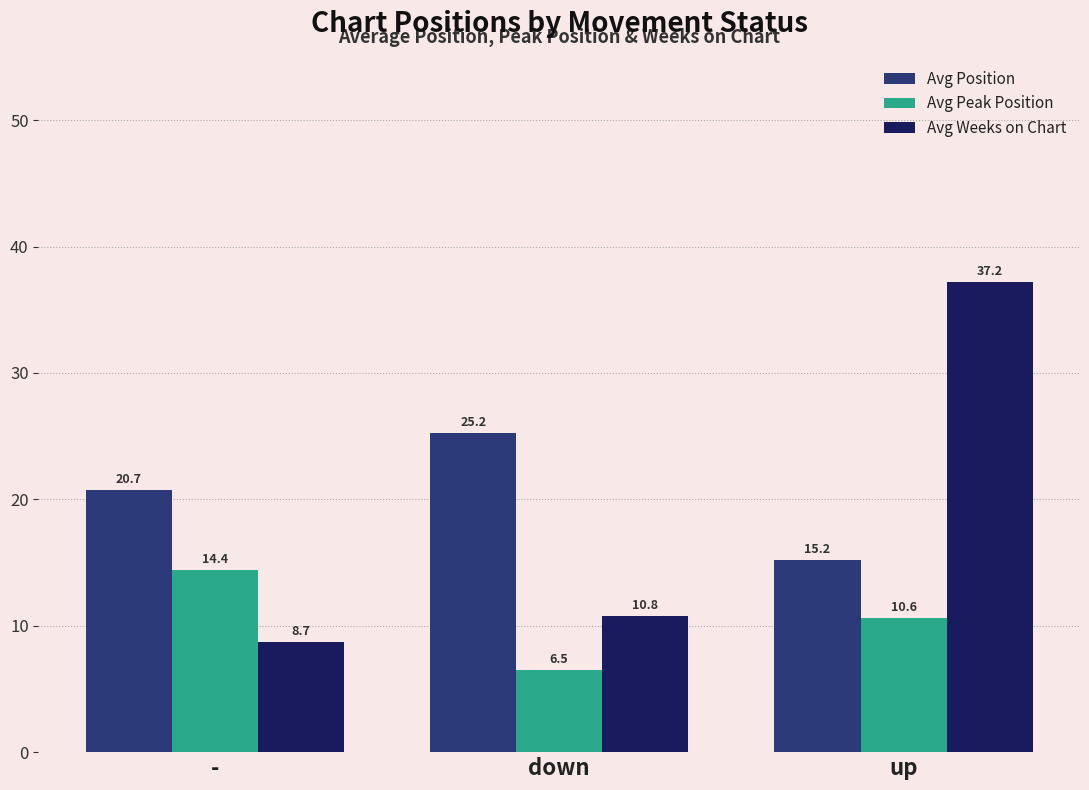

What are all the series names shown in the legend?

Avg Position, Avg Peak Position, Avg Weeks on Chart